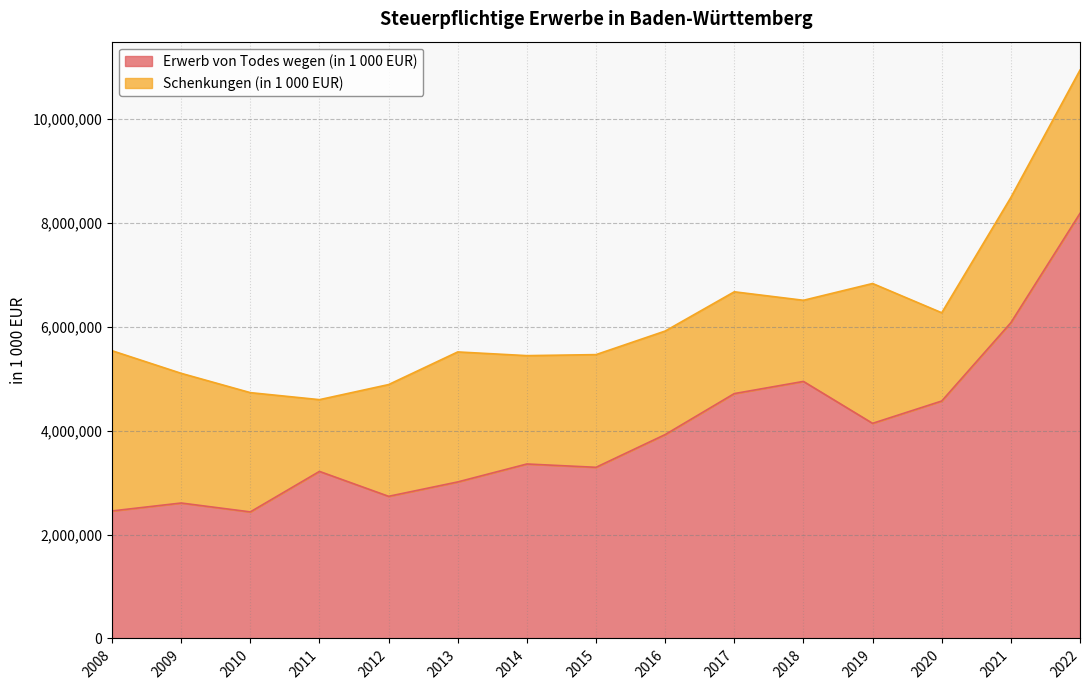

Approximately how many times larger is the value at 2016 compared to 2020?

0.9